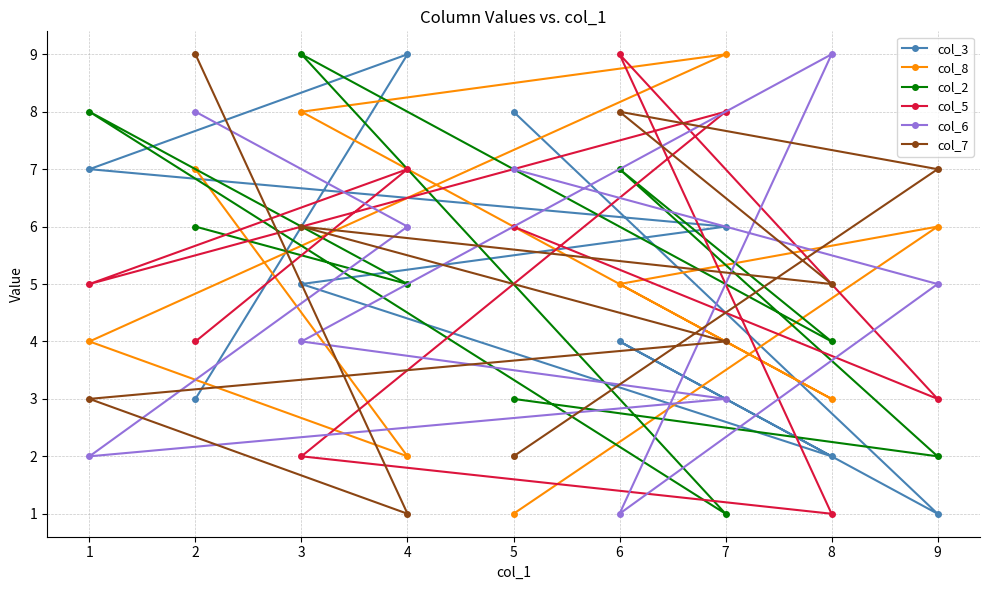

What is the average value of the col_3 series?

5